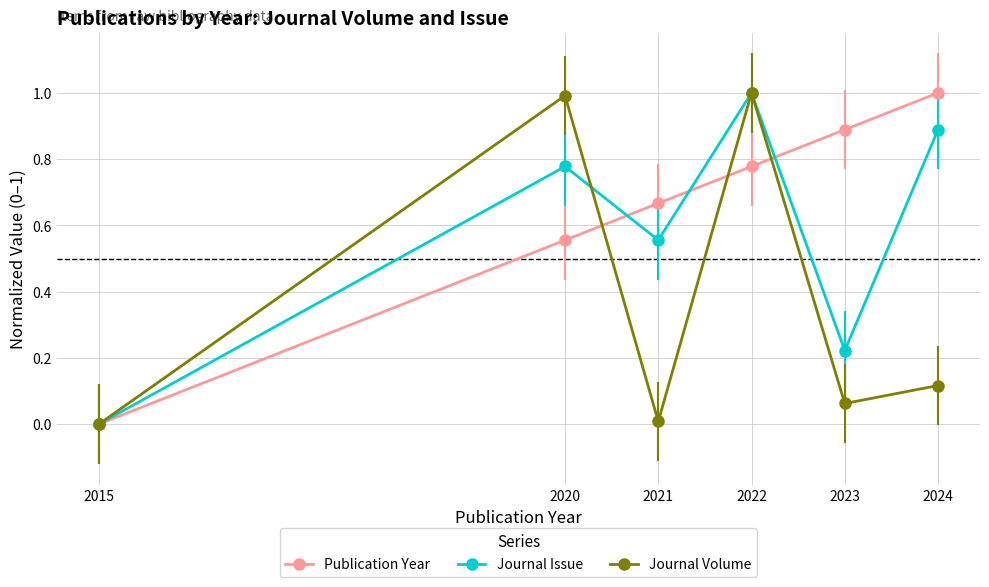

What is the sum of the Journal Issue values at 2015 and 2024?

0.9